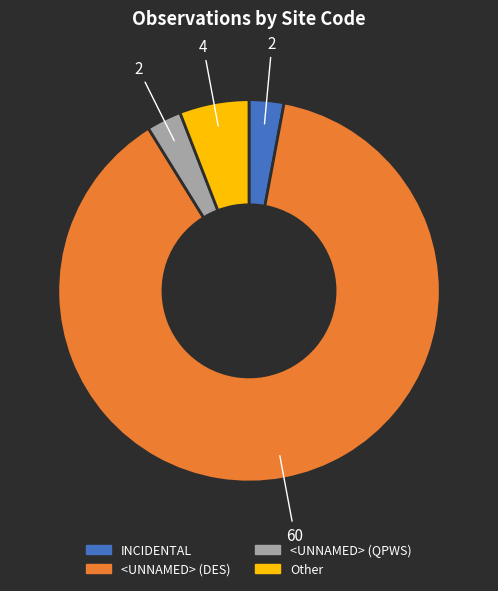

Is there any slice that represents more than half of the pie?

Yes